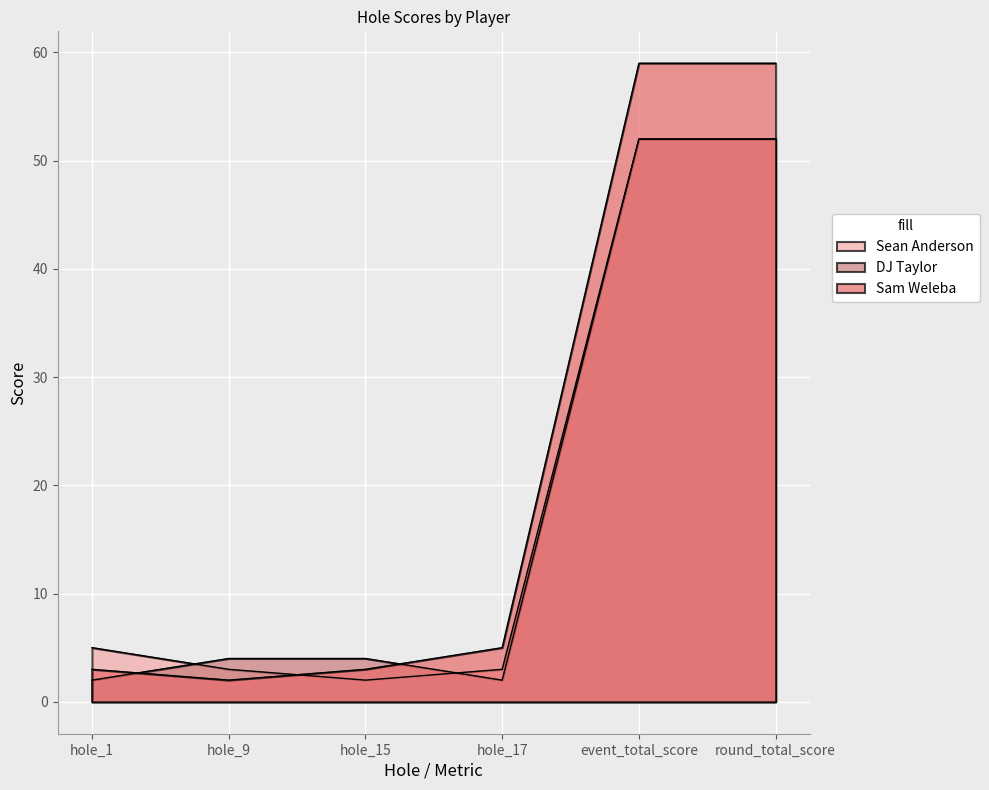

What is the label of the 5th point from the left?

event_total_score